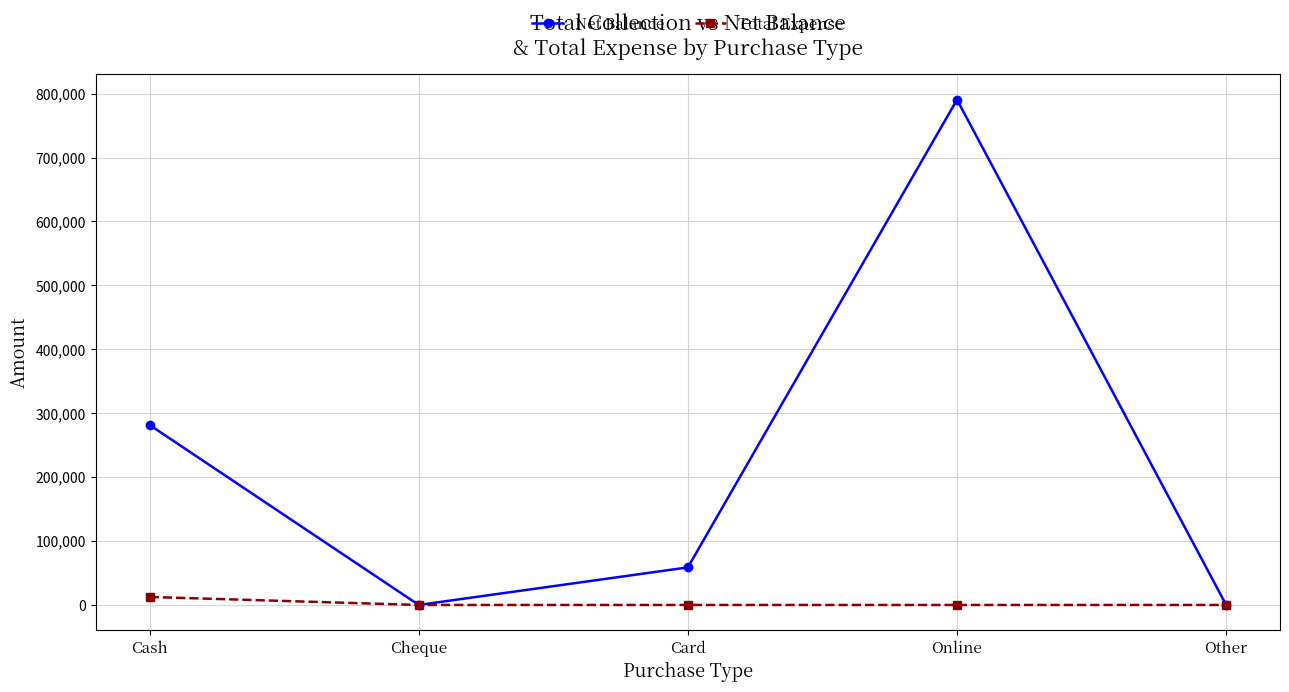

Which category has the highest value in the Total Expense series?

Cash